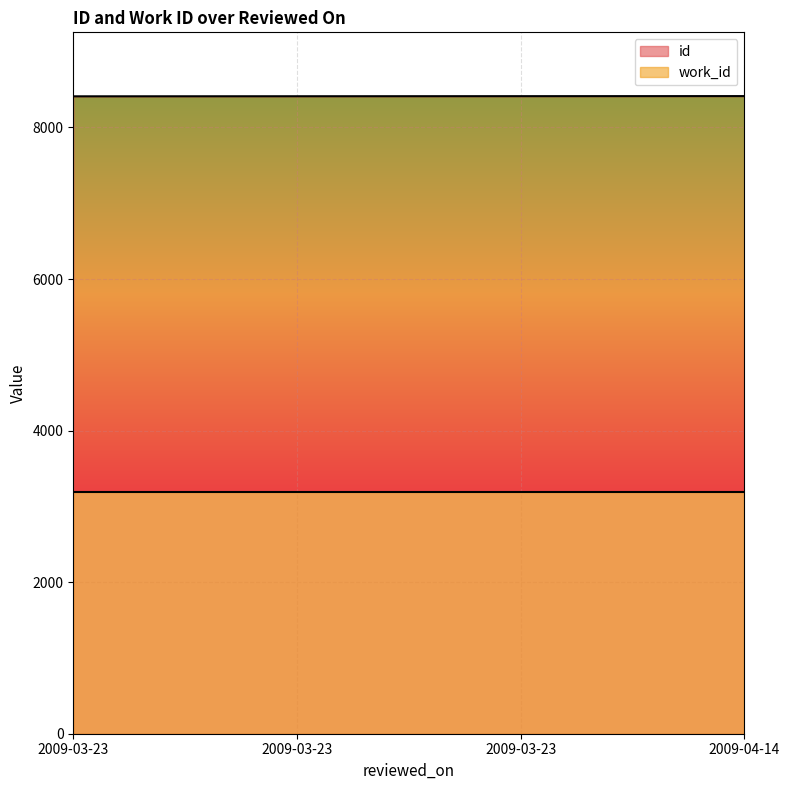

What is the minimum value shown in the chart?

3191